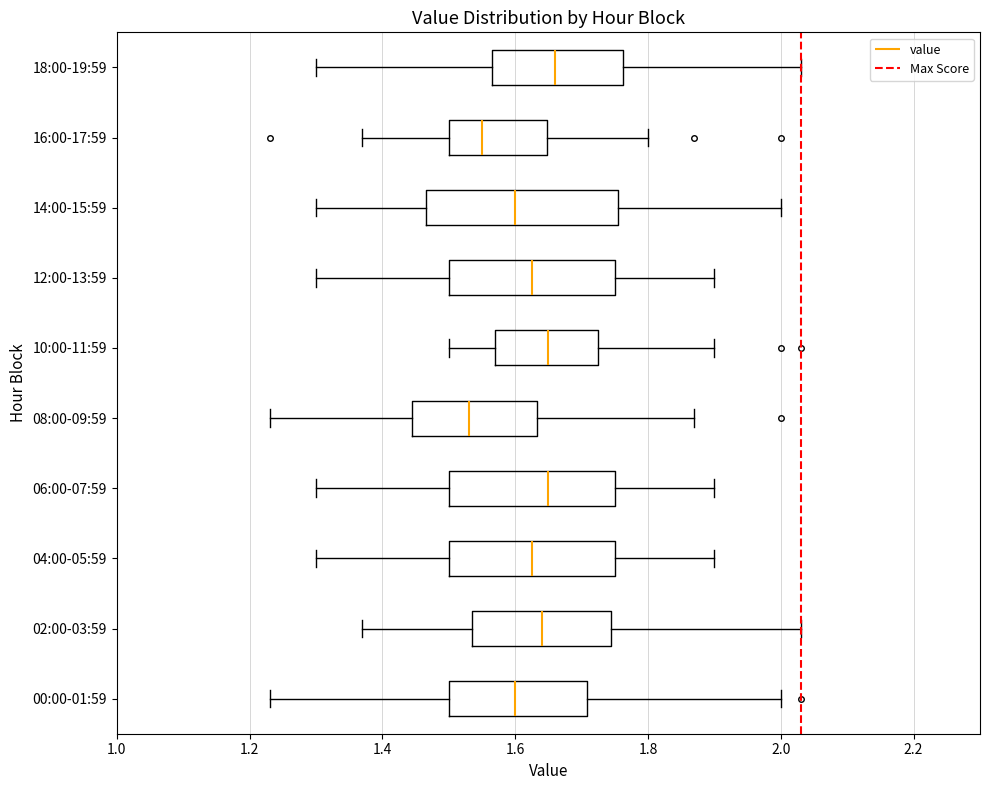

Where does the right whisker of the box for 14:00-15:59 end on the x-axis? The values are not printed on the chart, so give them approximately, as read against the axis.

2.00